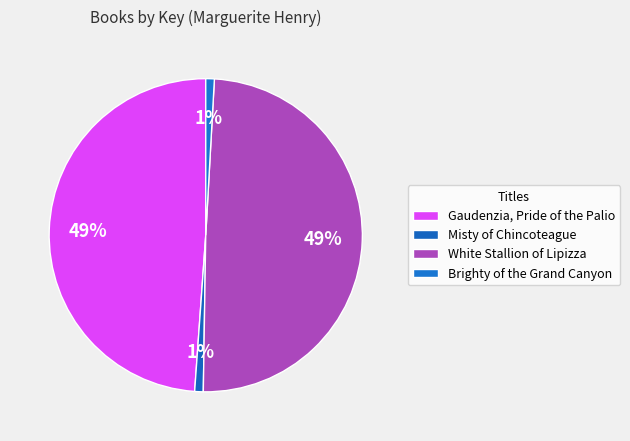

The White Stallion of Lipizza slice represents 58% of the pie. True or false?

False